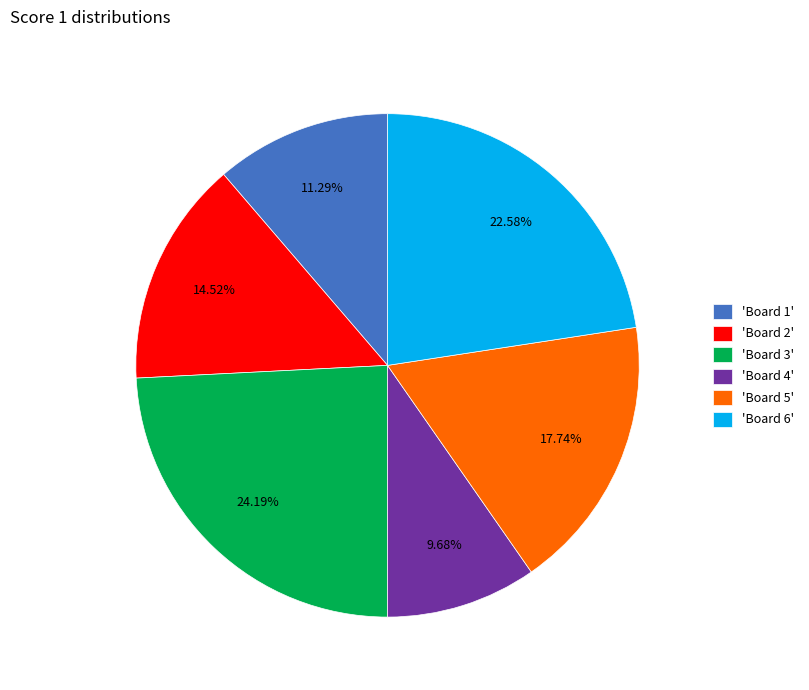

What is the smallest slice in the pie chart?

'Board 4'